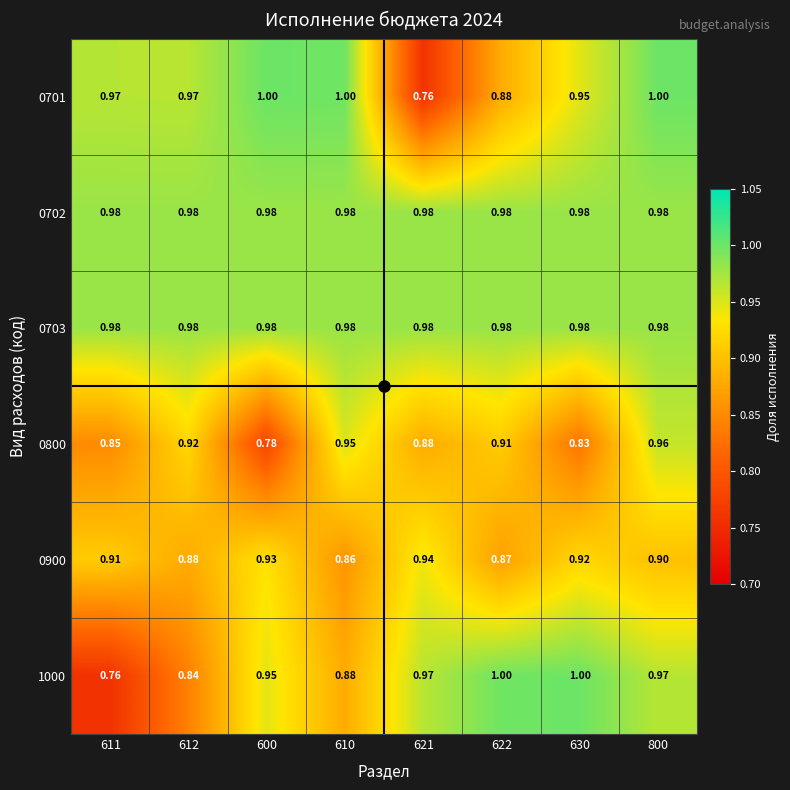

List the series in order of their peak value, highest first.

0701, 1000, 0703, 0702, 0800, 0900